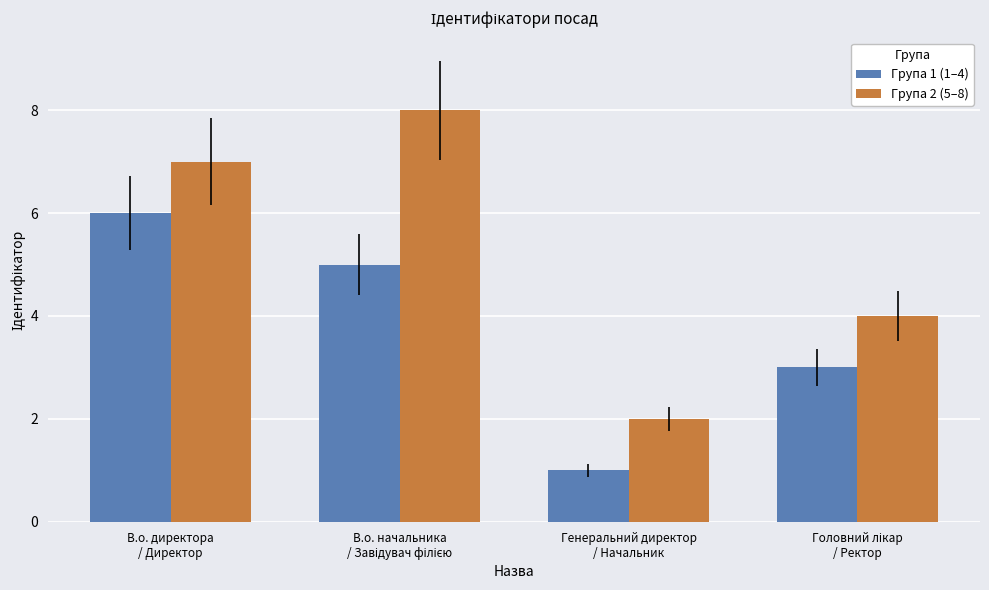

How many bars are there in total?

8